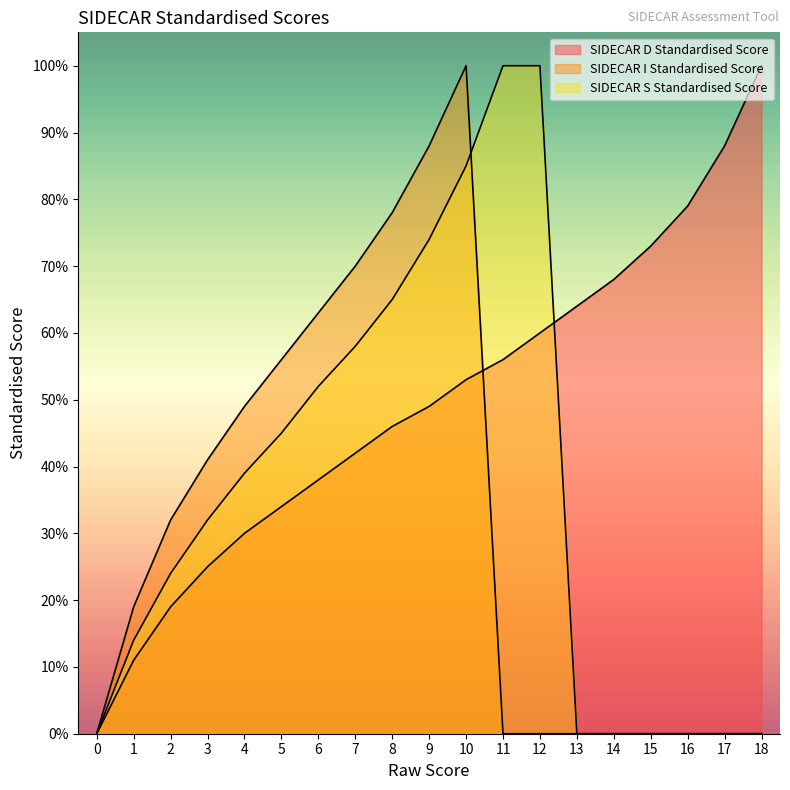

Which series ends up on top after the final intersection of SIDECAR D Standardised Score and SIDECAR I Standardised Score?

SIDECAR D Standardised Score